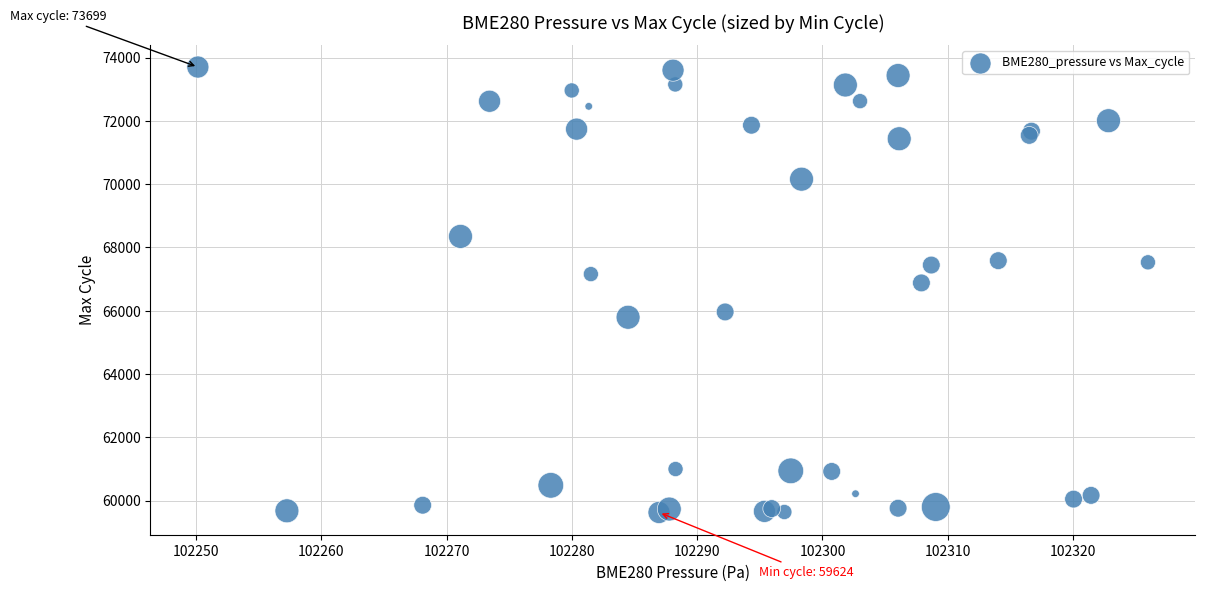

What Y value in the scatter plot is closest to 66661?

66877